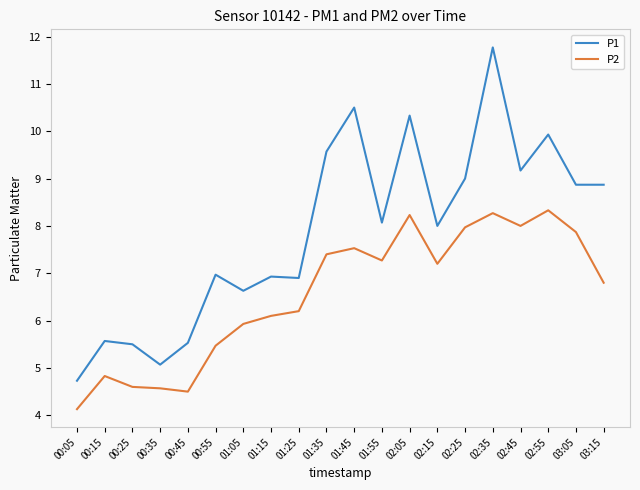

Reading left to right, transcribe all the data shown in this chart.

P1: 00:05=4.7	00:15=5.6	00:25=5.5	00:35=5.1	00:45=5.5	00:55=7.0	01:05=6.6	01:15=6.9	01:25=6.9	01:35=9.6	01:45=10.5	01:55=8.1	02:05=10.3	02:15=8.0	02:25=9.0	02:35=11.8	02:45=9.2	02:55=9.9	03:05=8.9	03:15=8.9
P2: 00:05=4.1	00:15=4.8	00:25=4.6	00:35=4.6	00:45=4.5	00:55=5.5	01:05=5.9	01:15=6.1	01:25=6.2	01:35=7.4	01:45=7.5	01:55=7.3	02:05=8.2	02:15=7.2	02:25=8.0	02:35=8.3	02:45=8.0	02:55=8.3	03:05=7.9	03:15=6.8